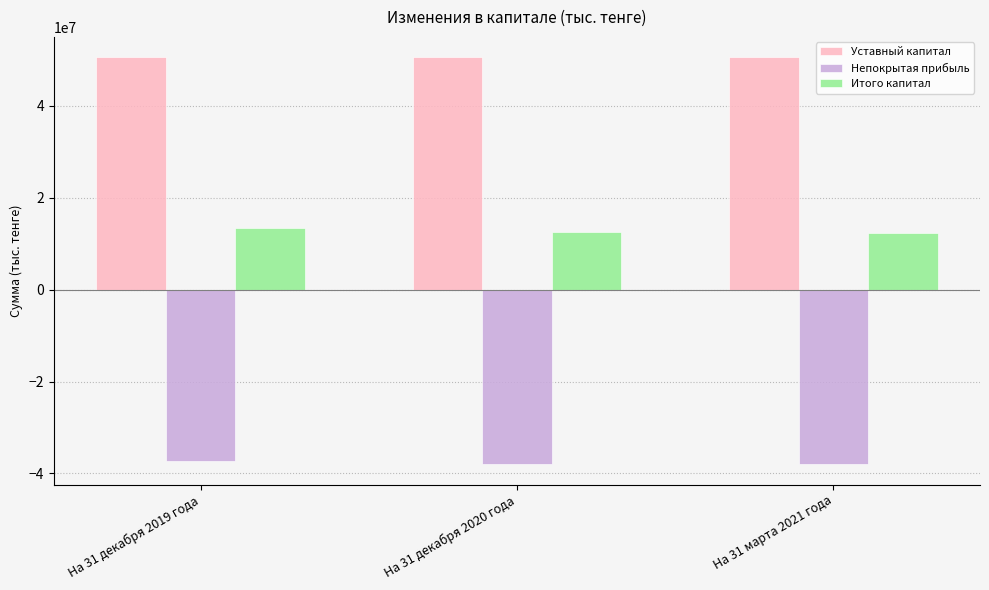

What is the spread (max minus min) of values at На 31 декабря 2020 года?

88410990.1